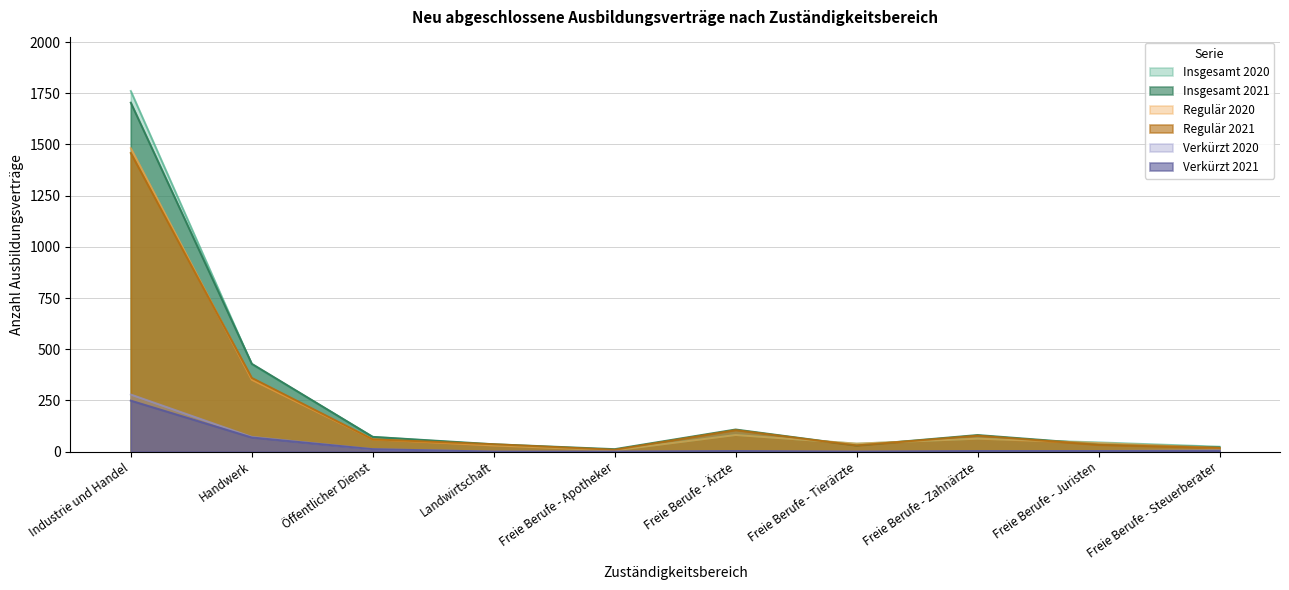

Which series has the widest spread of values?

Insgesamt 2020